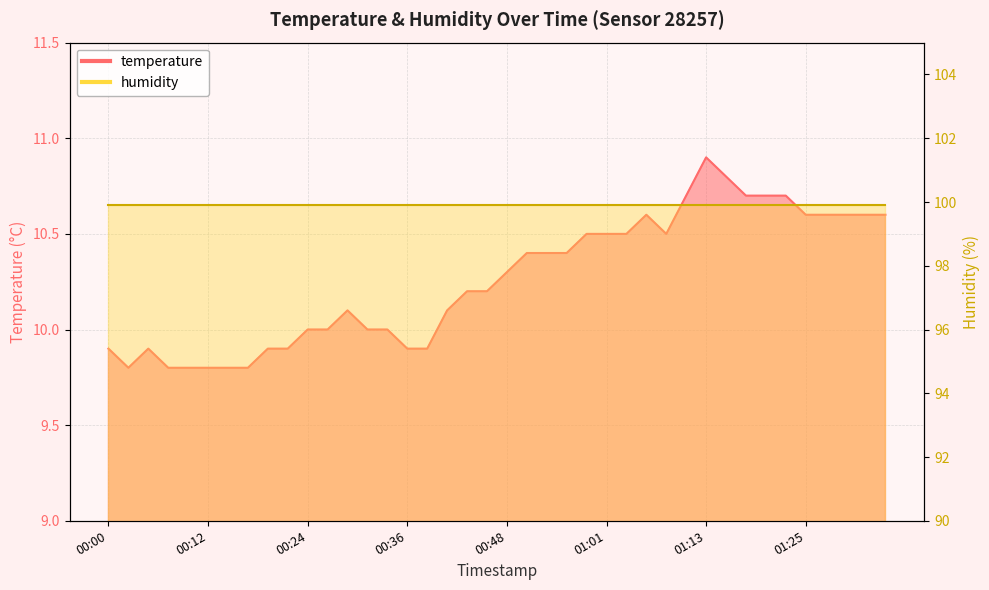

Where is the data nearest to the value 10?

00:24